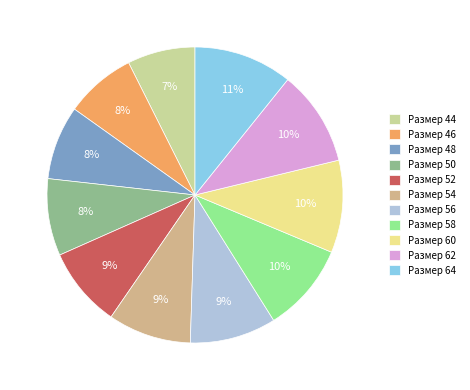

Which has a higher value, Размер 56 or Размер 50?

Размер 56